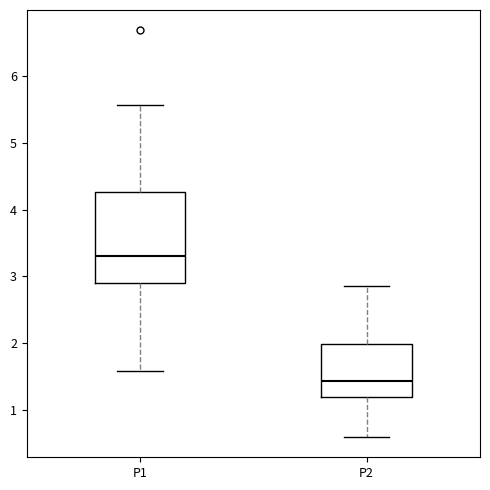

Comparing the boxes themselves (not the whiskers), which one is the tallest?

P1